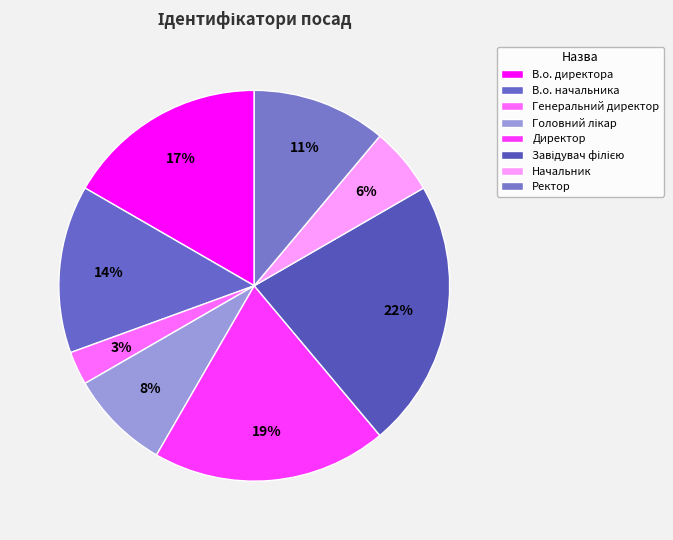

Is it true that В.о. начальника is 14% of the pie?

True